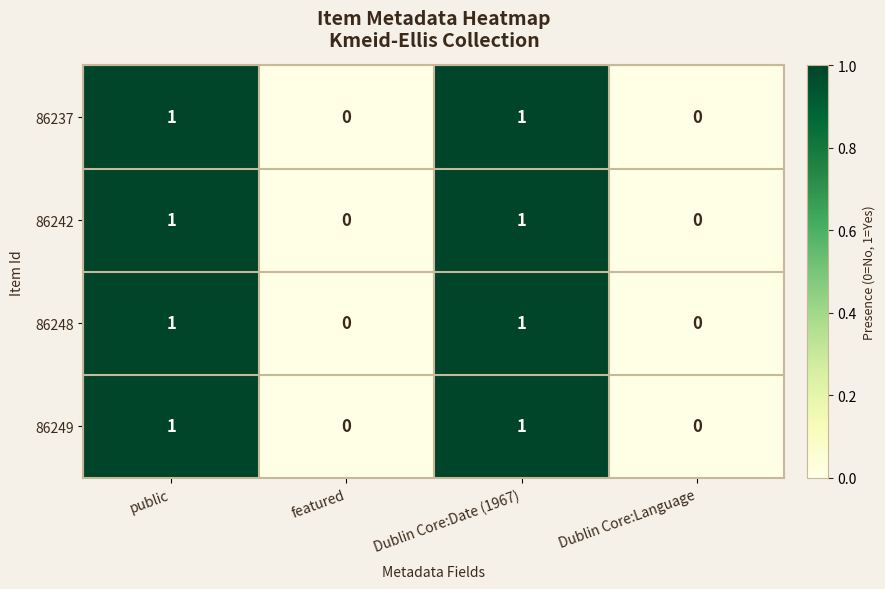

What is the total value across all series at Dublin Core:Date (1967)?

4